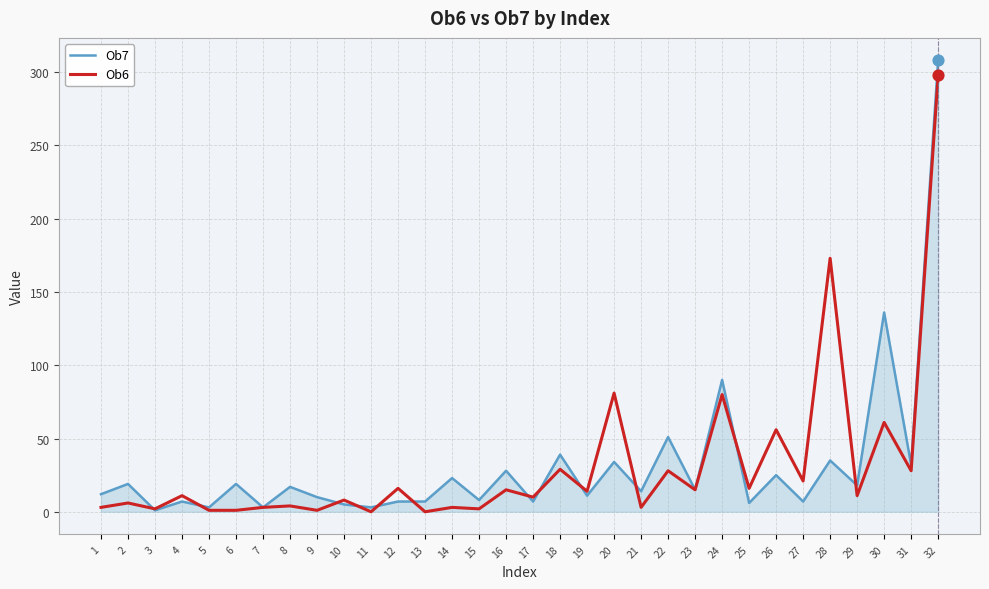

At which category is the sum across all series the highest?

32